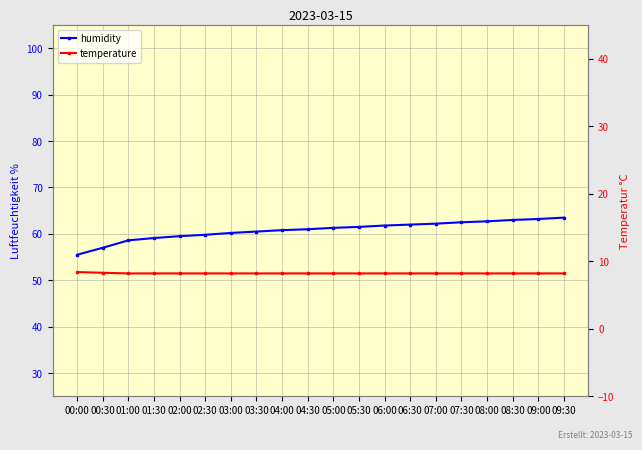

What is the label of the 14th point from the right?

03:00